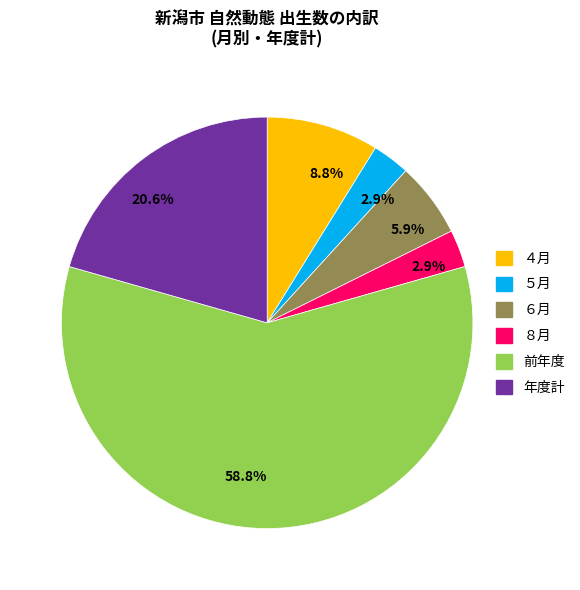

To the nearest percent, what is the difference between the largest and smallest slice percentages?

56%